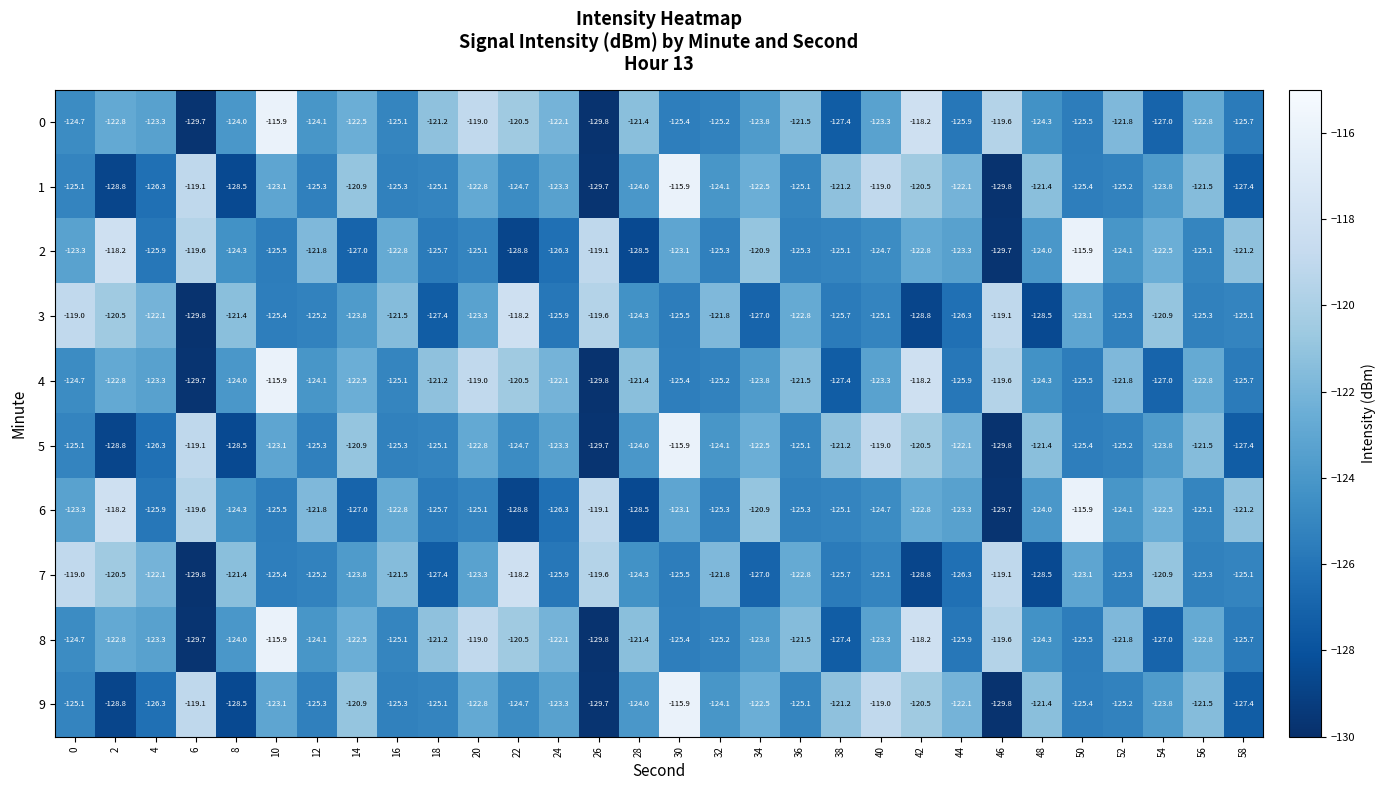

What is the minimum value for 2?

-129.7